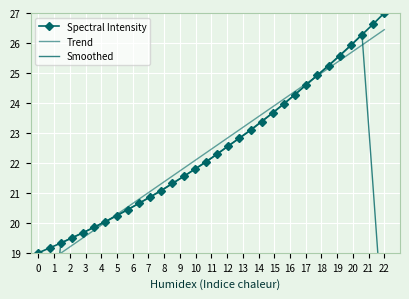

Which series has the largest range (max minus min)?

Smoothed